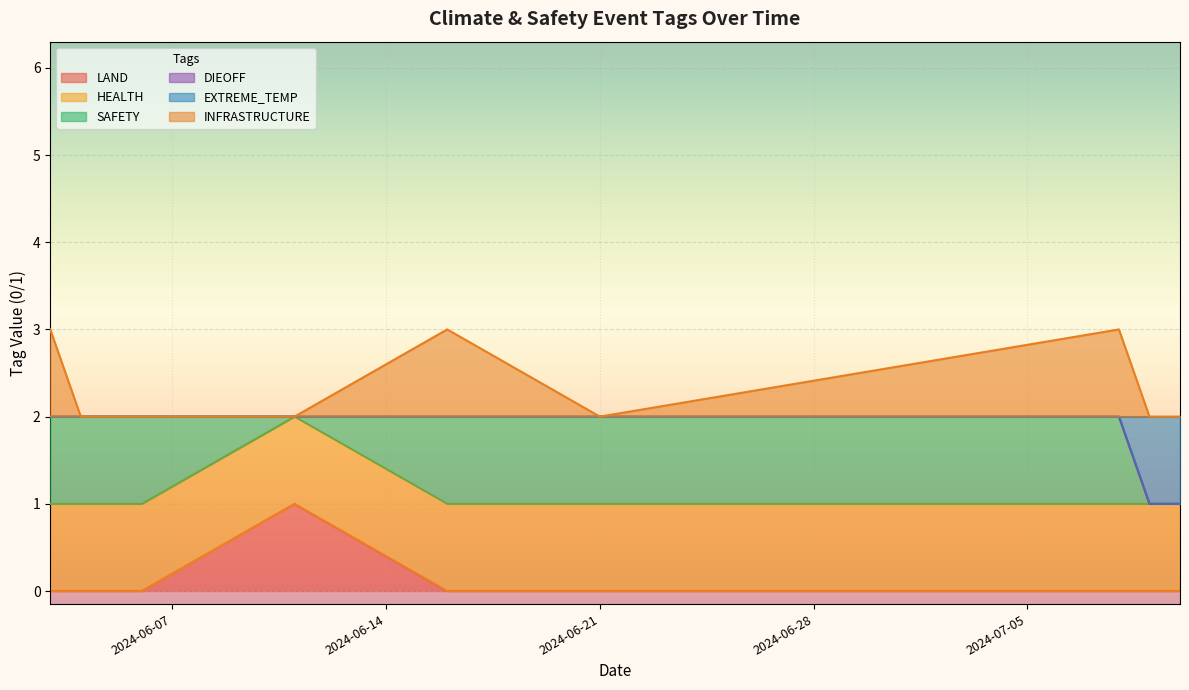

How many data points does each series have?

9